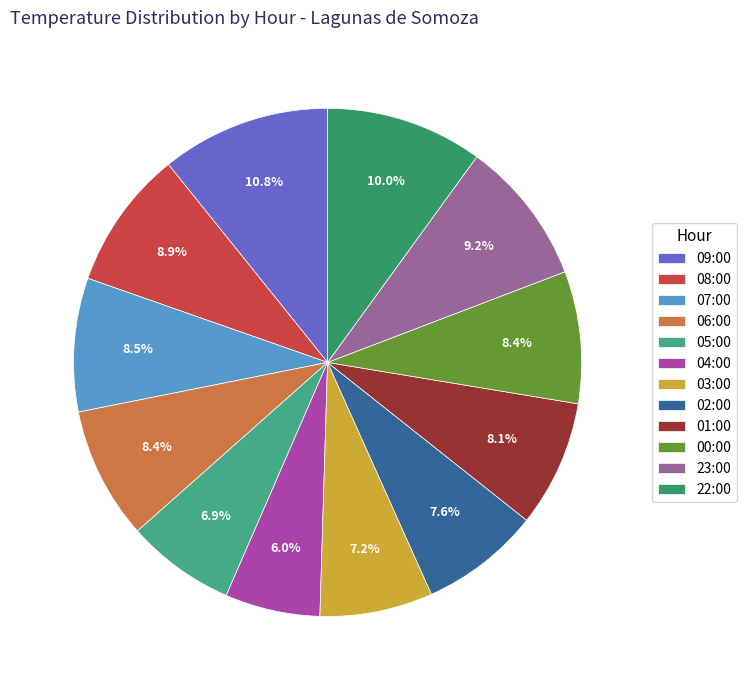

What percentage is the 00:00 slice, to the nearest percent?

8%